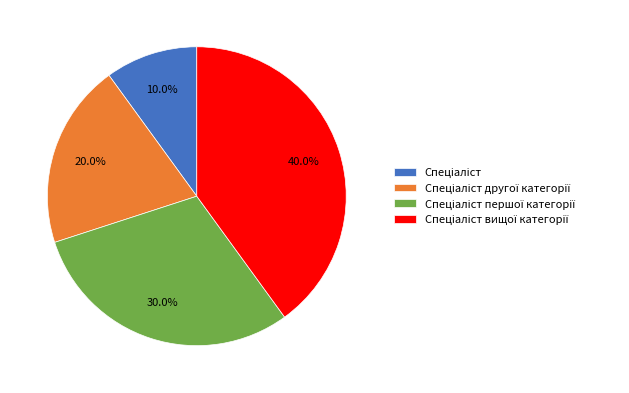

Does any single category account for the majority?

No